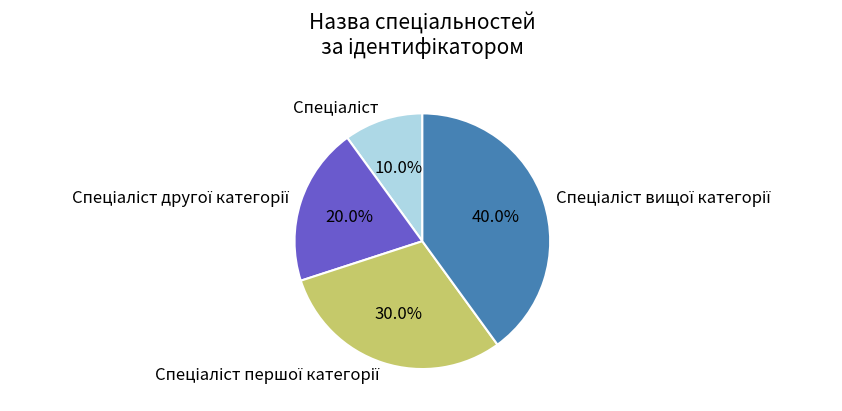

Is there a majority slice in this chart?

No